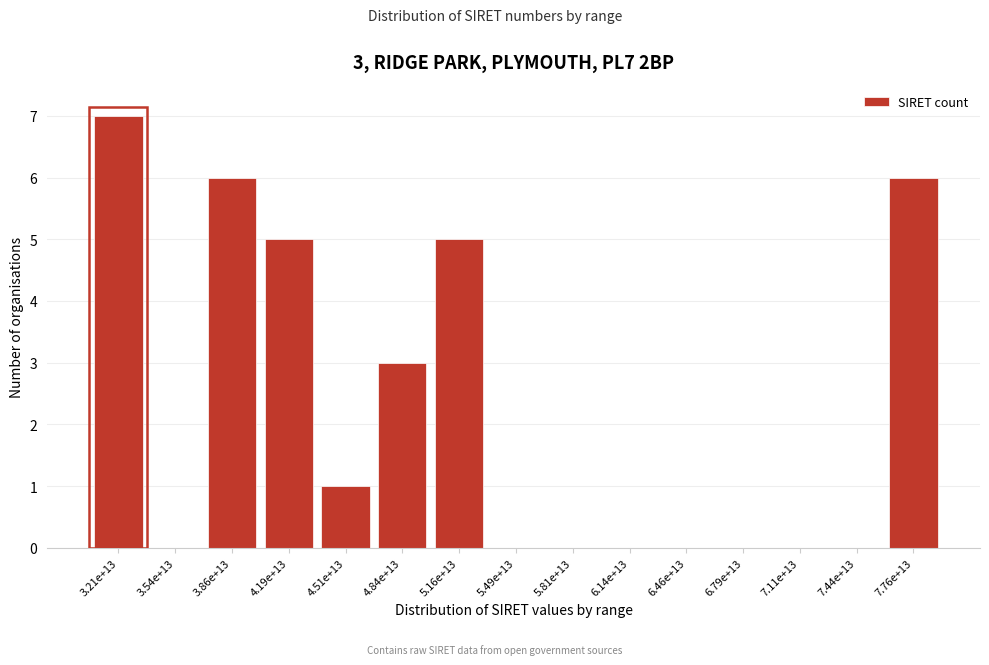

Reading right to left, transcribe all the data shown in this chart.

7.76e+13=6	7.44e+13=0	7.11e+13=0	6.79e+13=0	6.46e+13=0	6.14e+13=0	5.81e+13=0	5.49e+13=0	5.16e+13=5	4.84e+13=3	4.51e+13=1	4.19e+13=5	3.86e+13=6	3.54e+13=0	3.21e+13=7